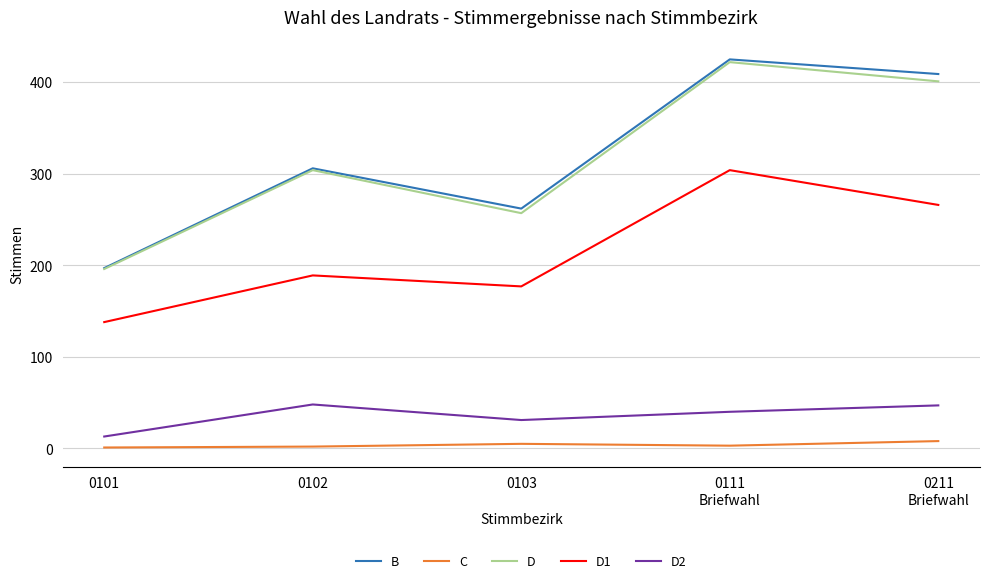

The D1 series shows 151 at 0211
Briefwahl. True or false?

False